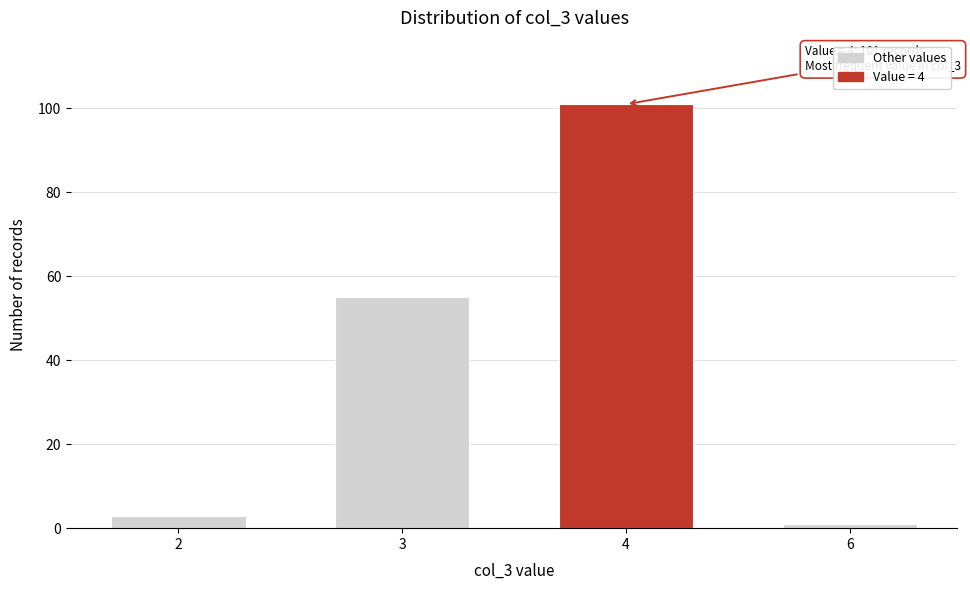

Reading right to left, extract all data points from this chart.

1	101	55	3